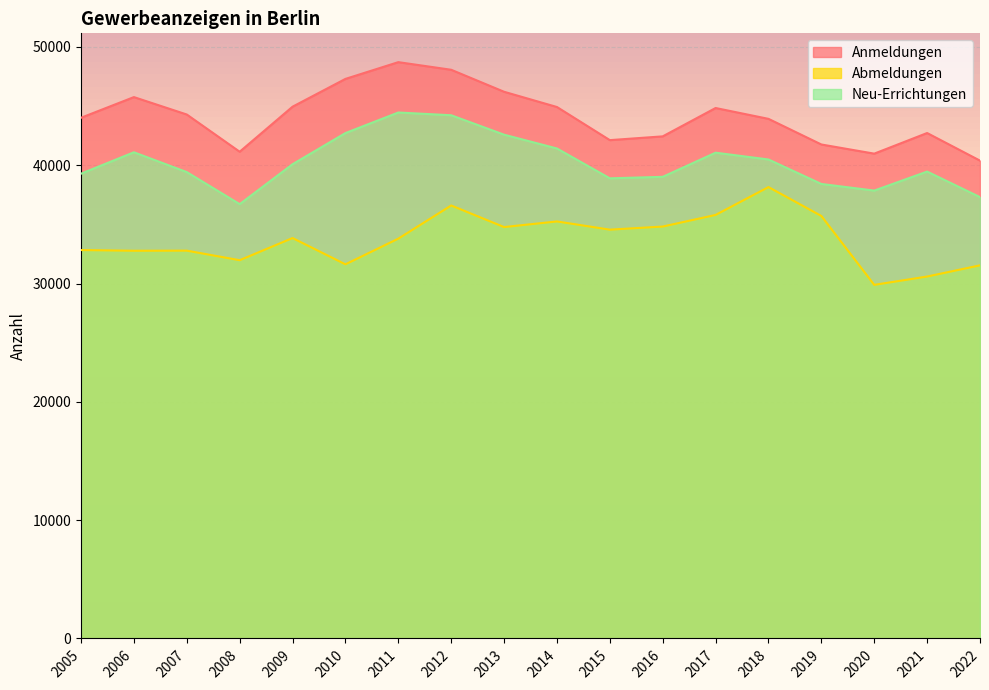

Is the value of Anmeldungen at 2021 greater than the value of Neu-Errichtungen at 2014?

Yes